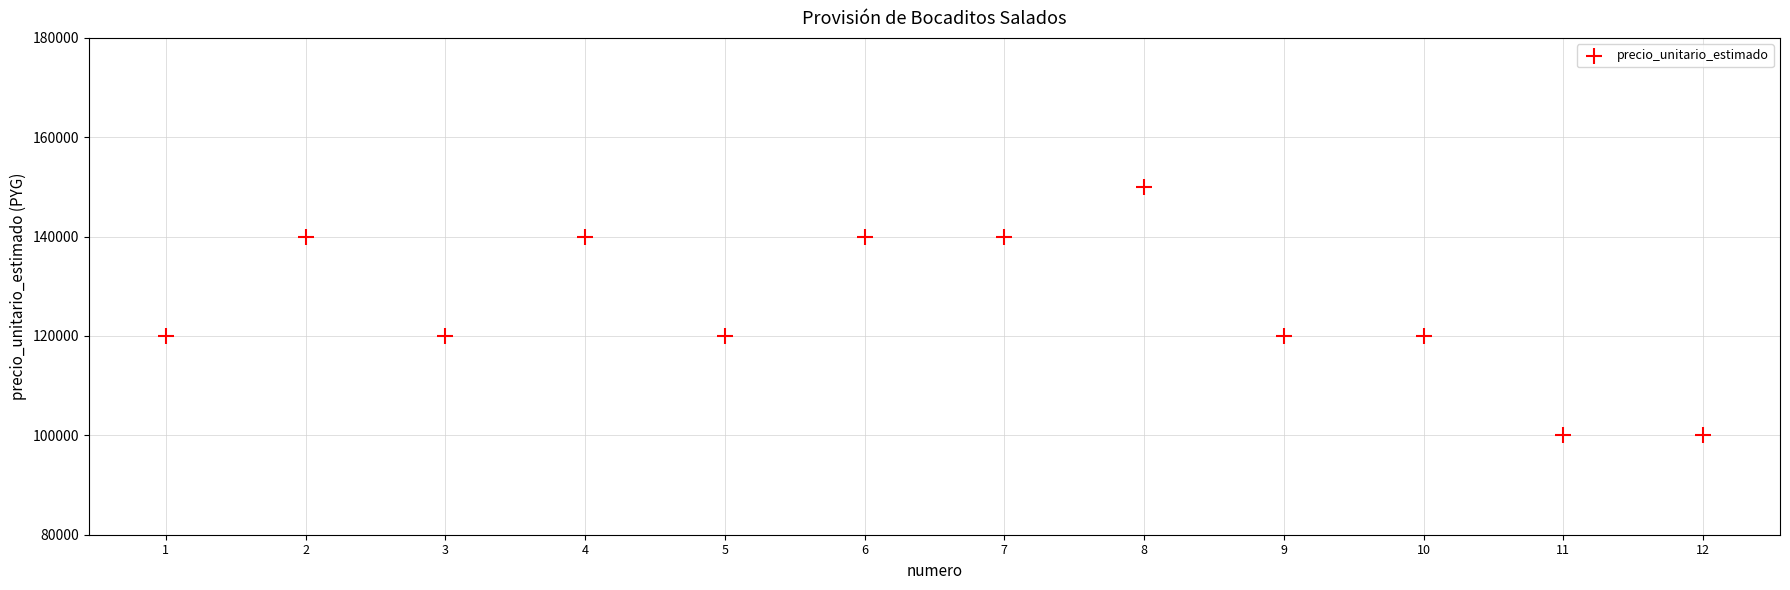

What is the average X value?

6